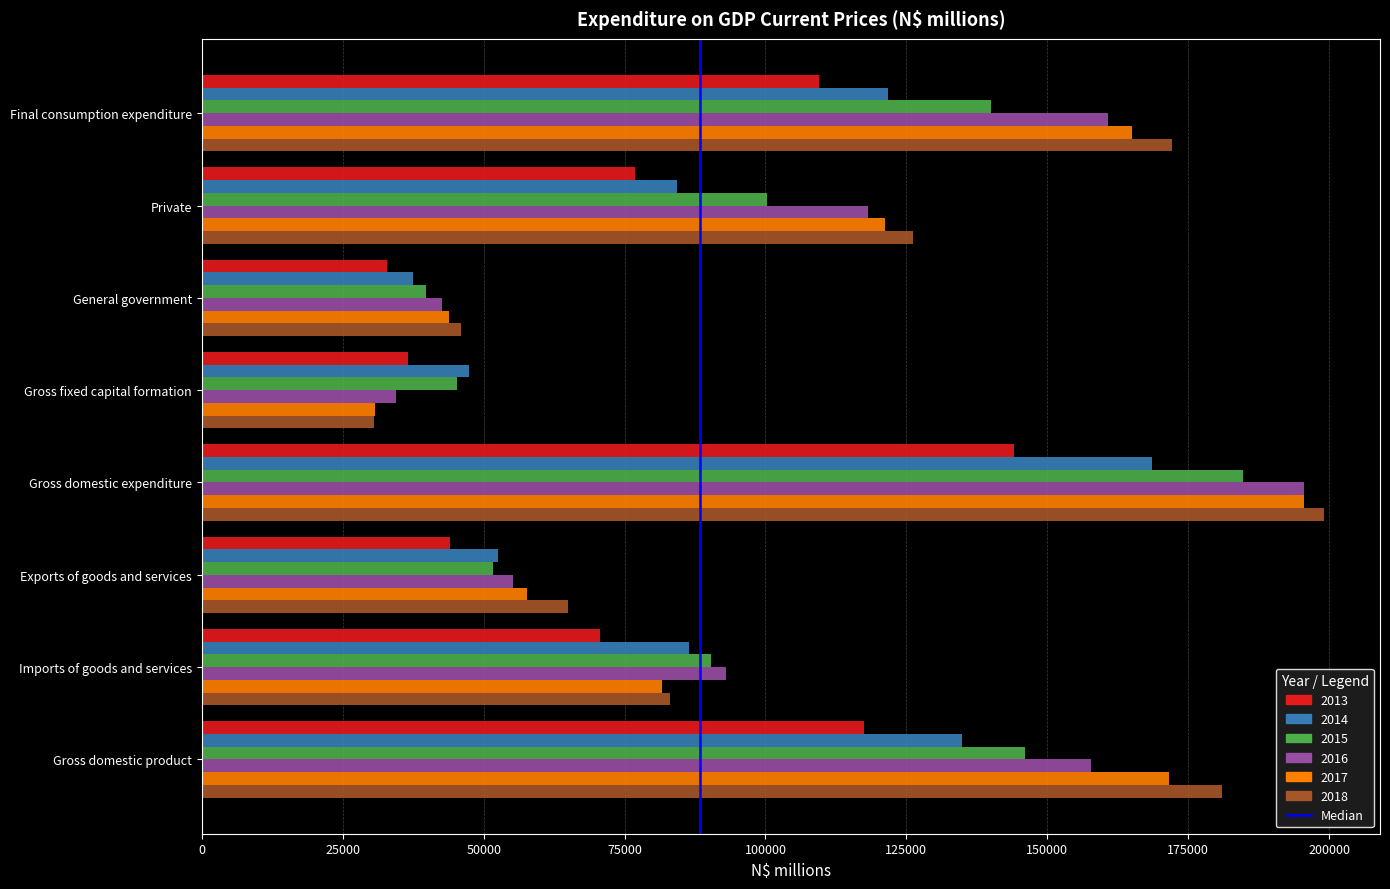

Rank the categories by 2018 value from lowest to highest.

Gross fixed capital formation, General government, Exports of goods and services, Imports of goods and services, Private, Final consumption expenditure, Gross domestic product, Gross domestic expenditure